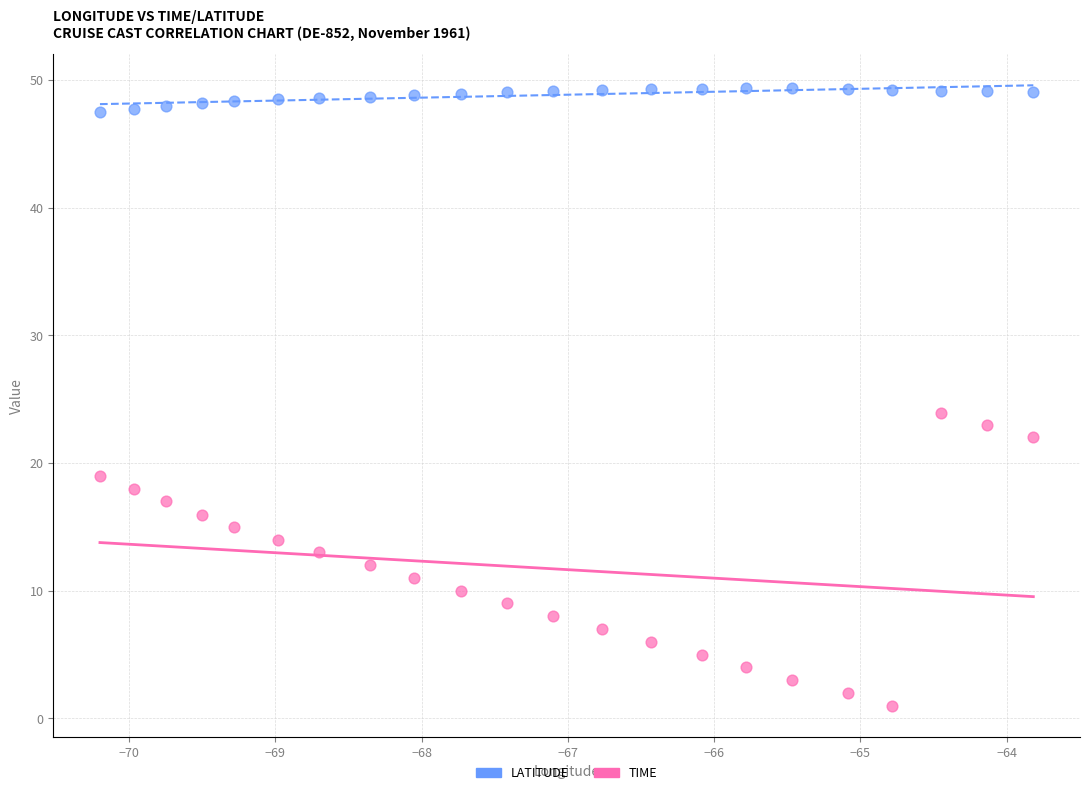

Across all series, what Y value is closest to 25?

23.9